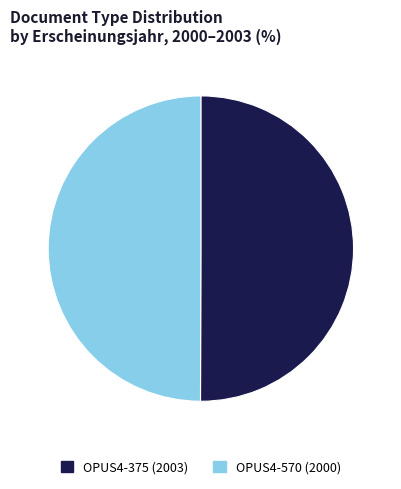

What is the ratio of the value at OPUS4-375 to the value at OPUS4-570?

1.0